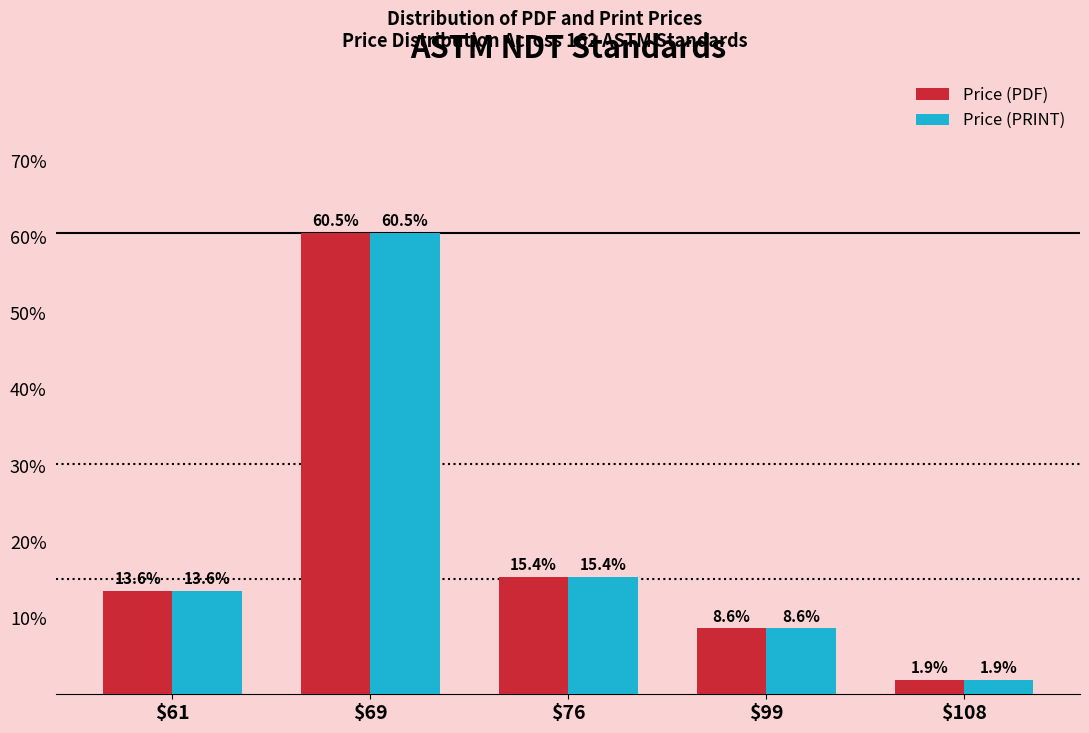

What is the value of the Price (PRINT) bar at the 3rd from the left?

15.4